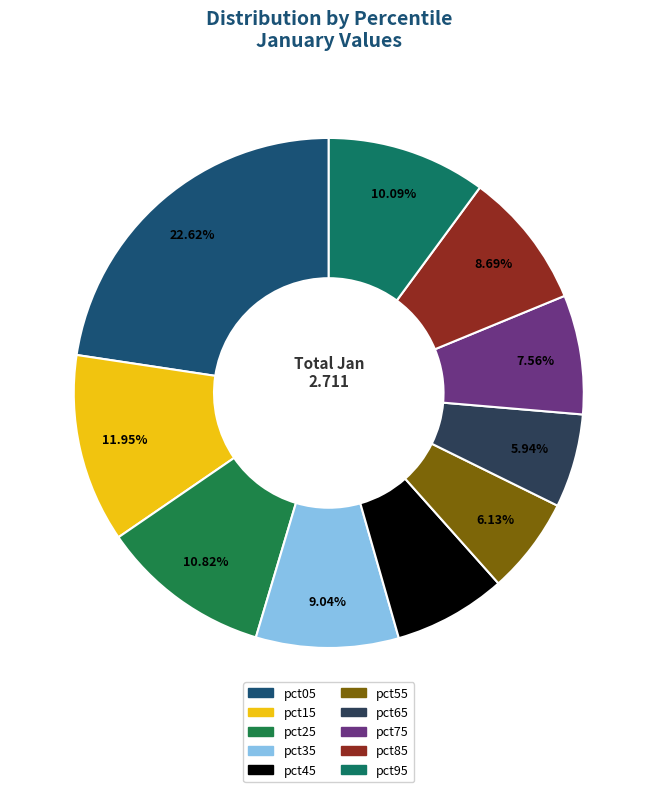

Do pct85 and pct05 together represent more than half of the pie?

No